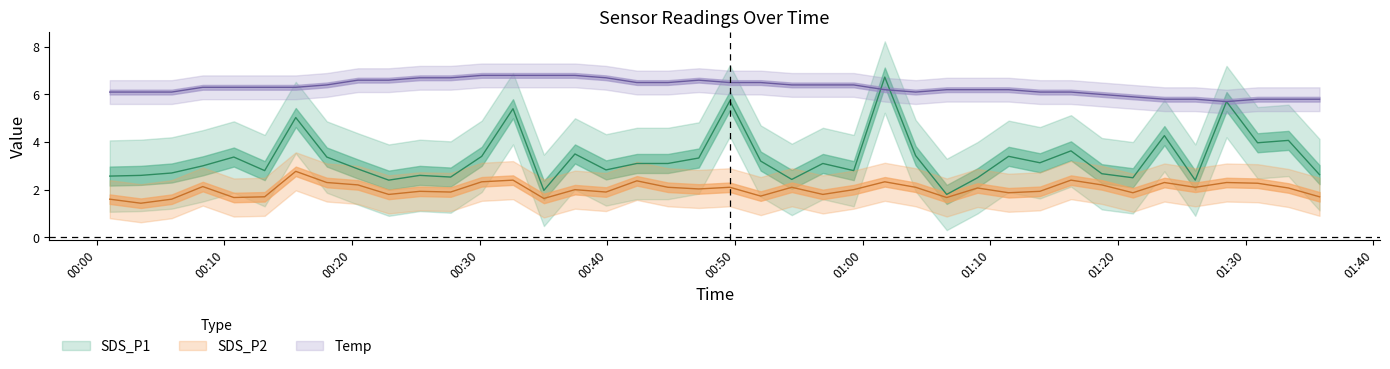

The value of SDS_P2 at 2024/02/24 00:22:53 is 3.0. True or false?

False